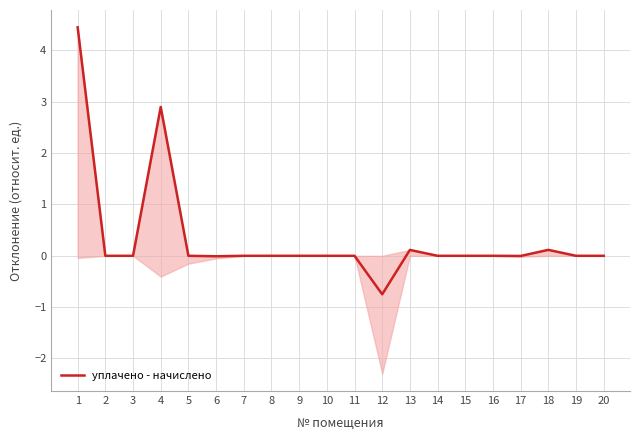

Is it true that the value at 10 is 3.0?

False